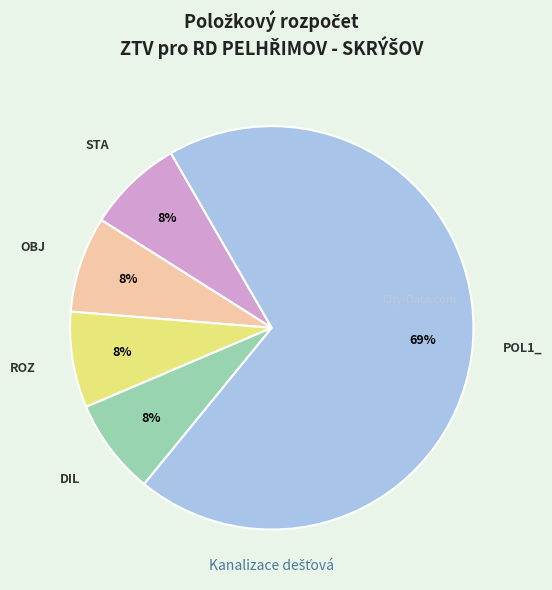

To the nearest percent, what percentage of the pie is STA?

8%